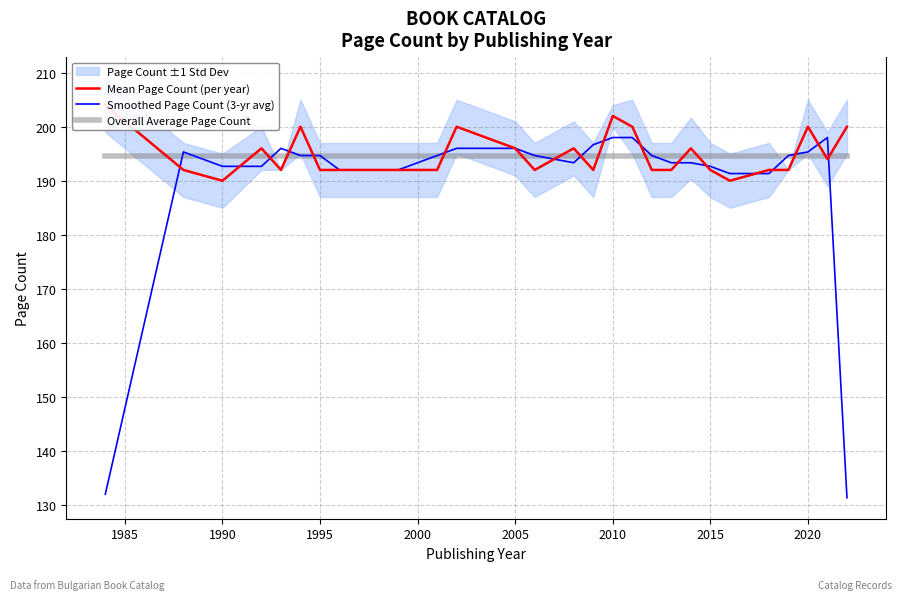

Is it true that Overall Average Page Count equals 310.9 at 2020?

False